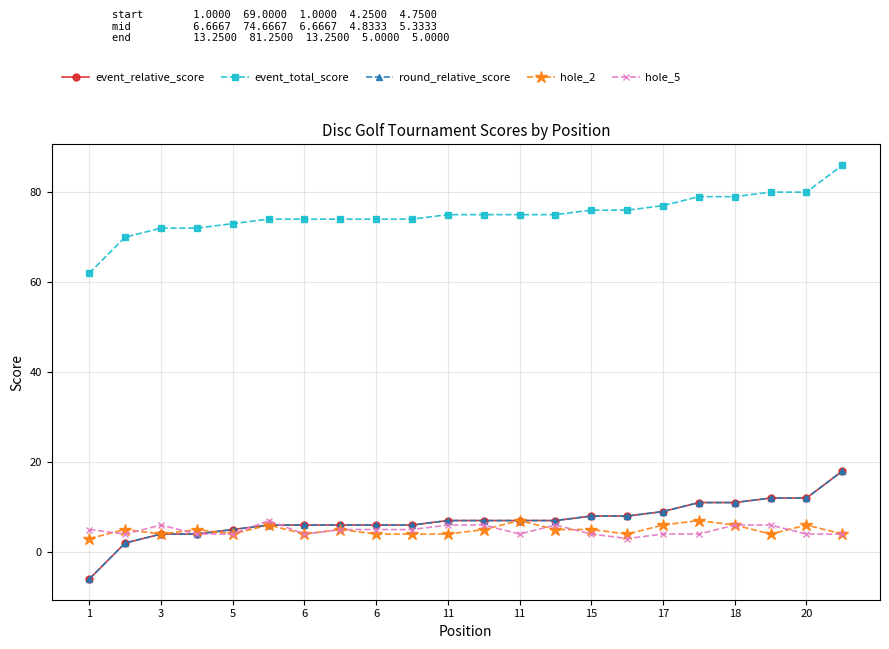

Does the chart have visible grid lines?

Yes